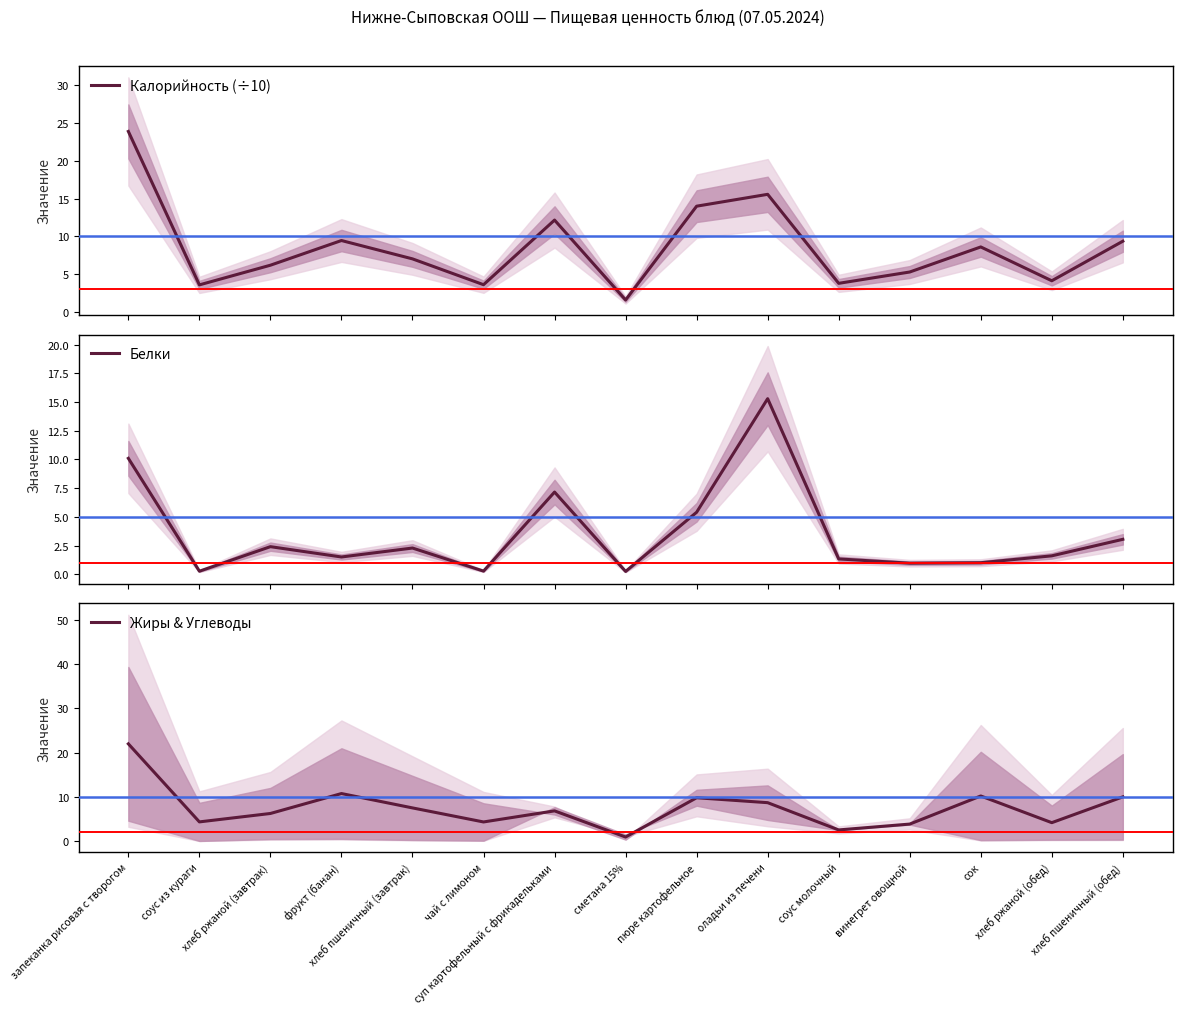

What is the value of the Жиры & Углеводы point at the 14th from the left?

4.2